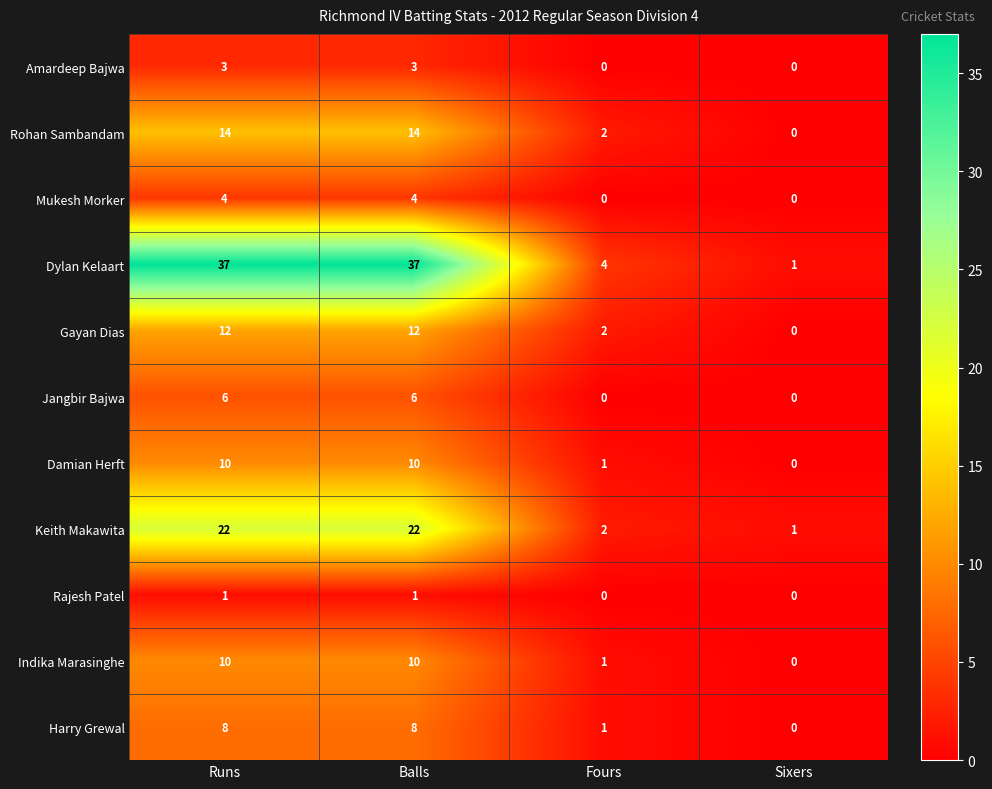

Is it true that Amardeep Bajwa equals 1 at Sixers?

False